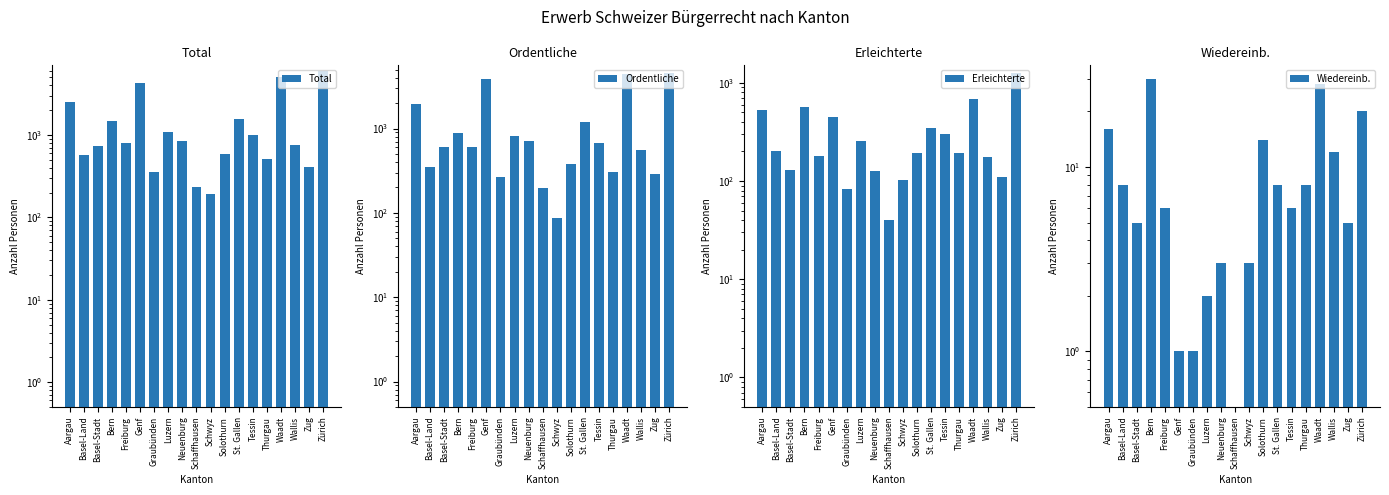

What is the maximum value shown in the chart?

5900